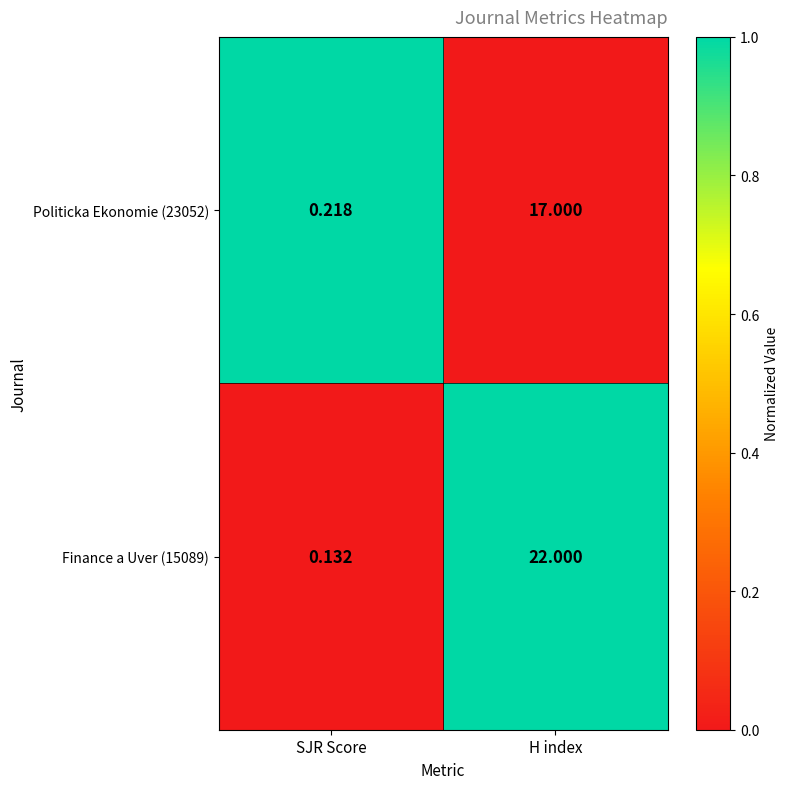

How many values in the Politicka Ekonomie (23052) series are below 17?

1